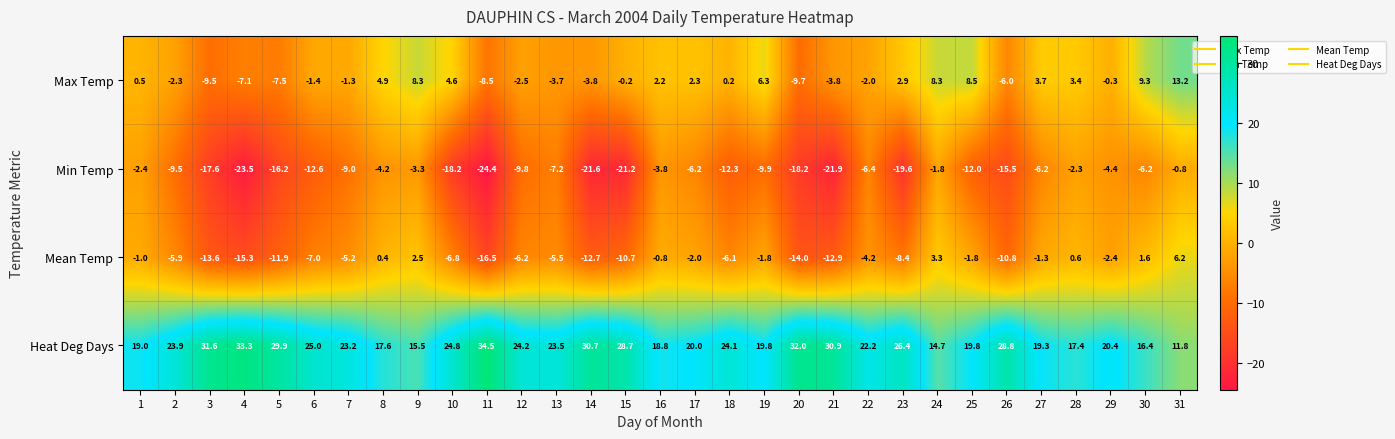

Rank the series at 26 from lowest to highest value.

Min Temp, Mean Temp, Max Temp, Heat Deg Days